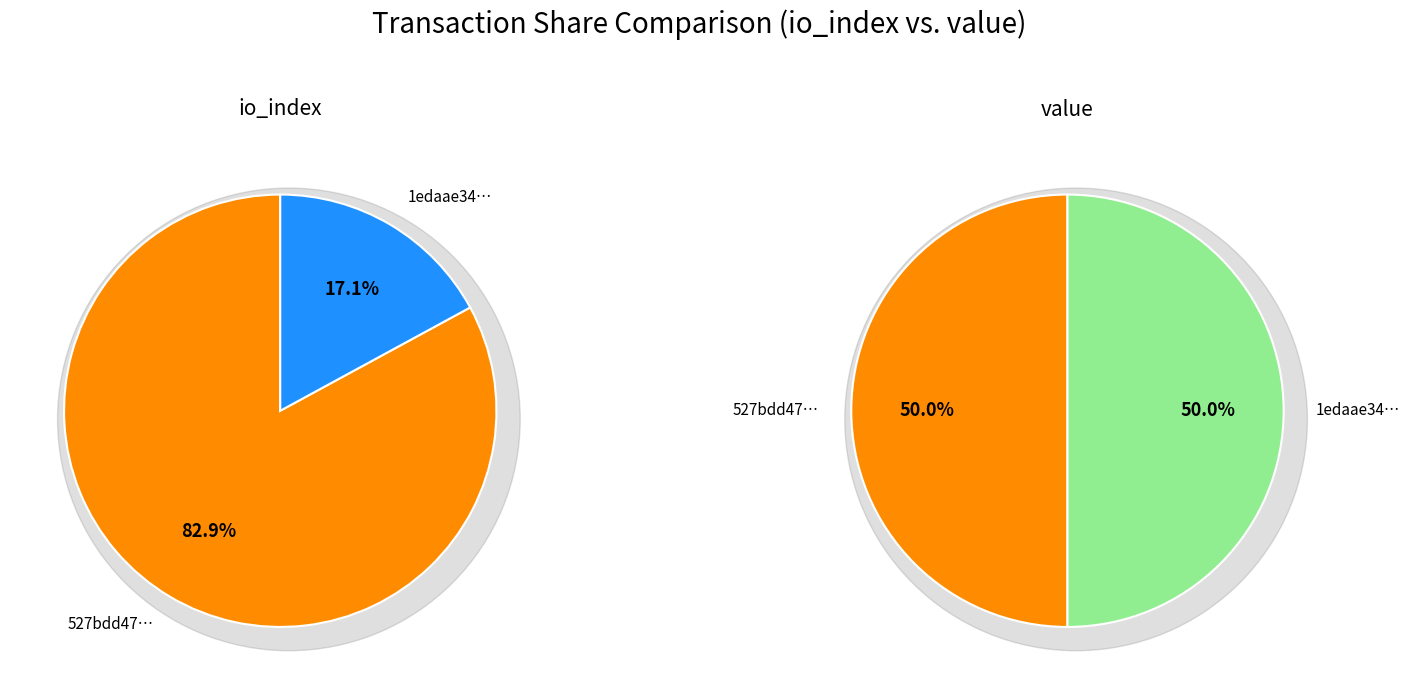

To the nearest percent, what percentage of the pie is values_io_index?

50%